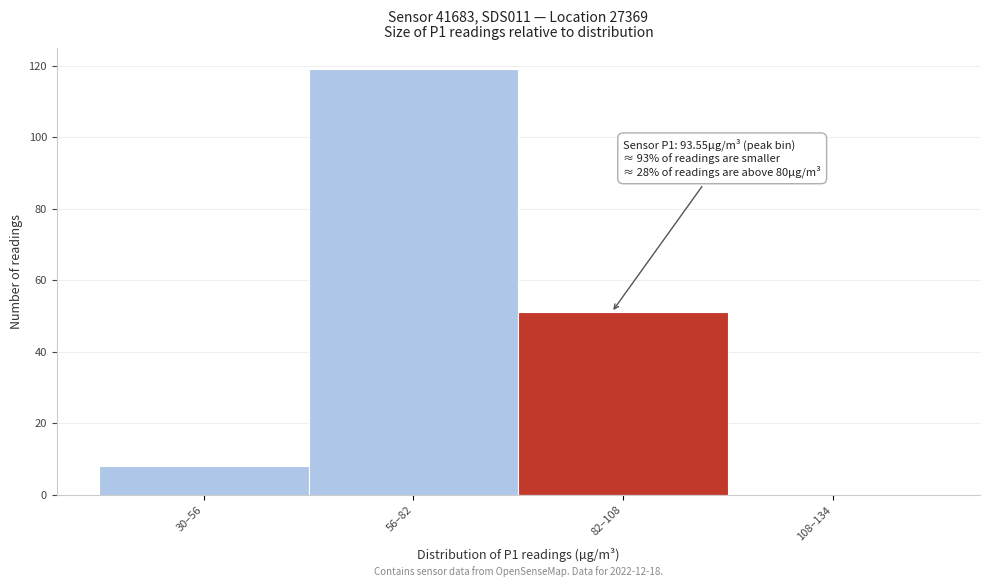

Reading left to right, what are all the values shown in this chart?

30–56=8	56–82=119	82–108=51	108–134=0